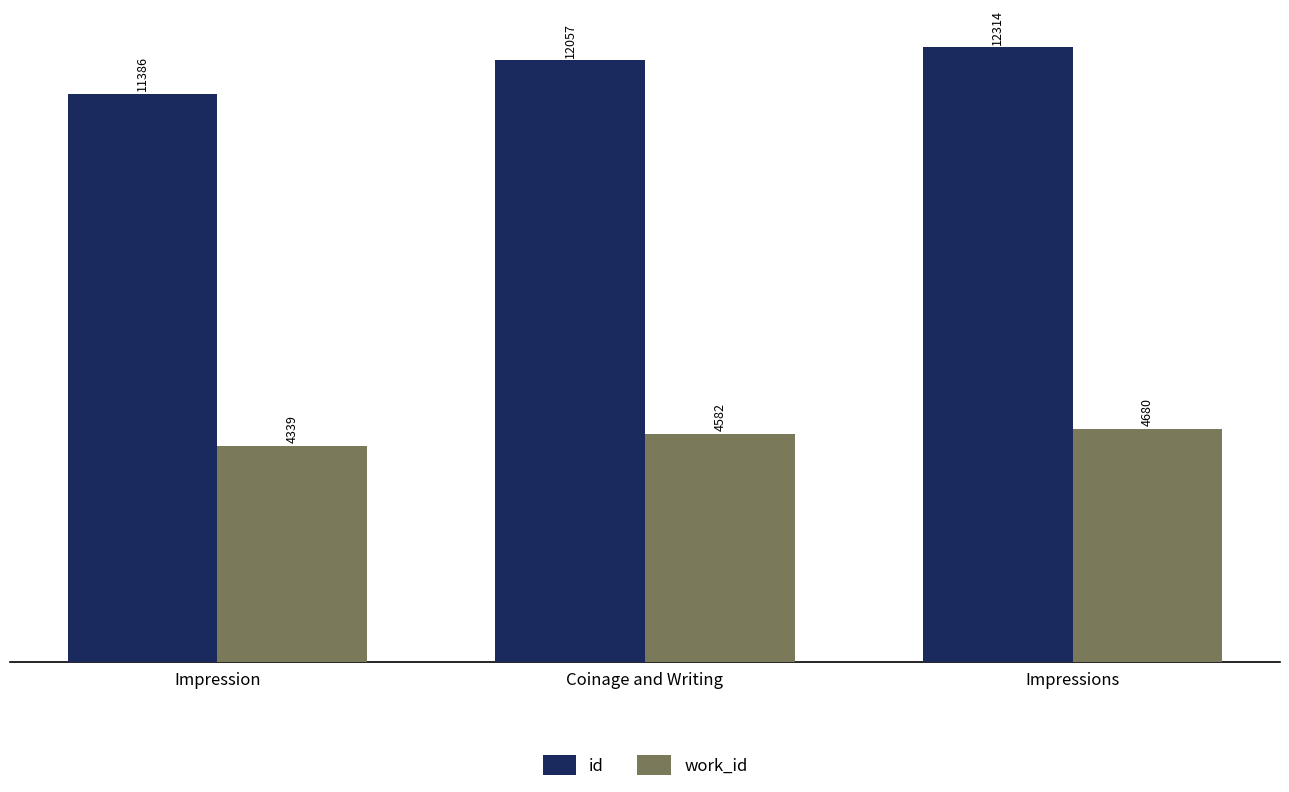

What is the value of the id bar at the 3rd from the left?

12314